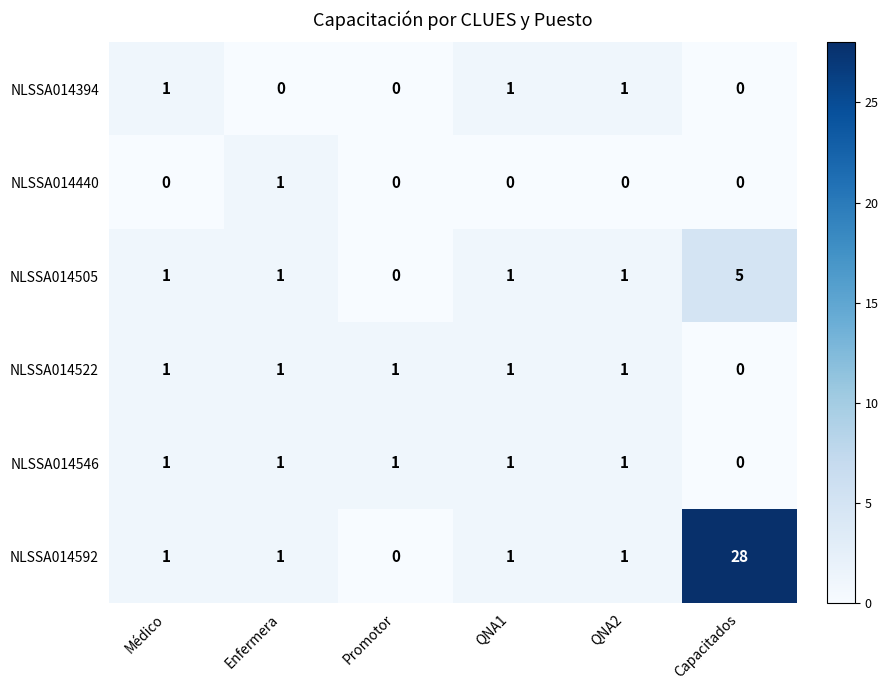

What is the greatest value displayed?

28